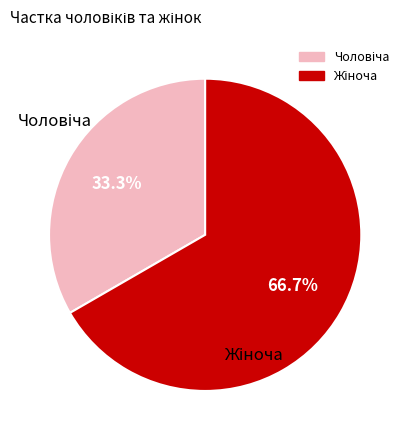

What is the largest slice in the pie chart?

Жіноча